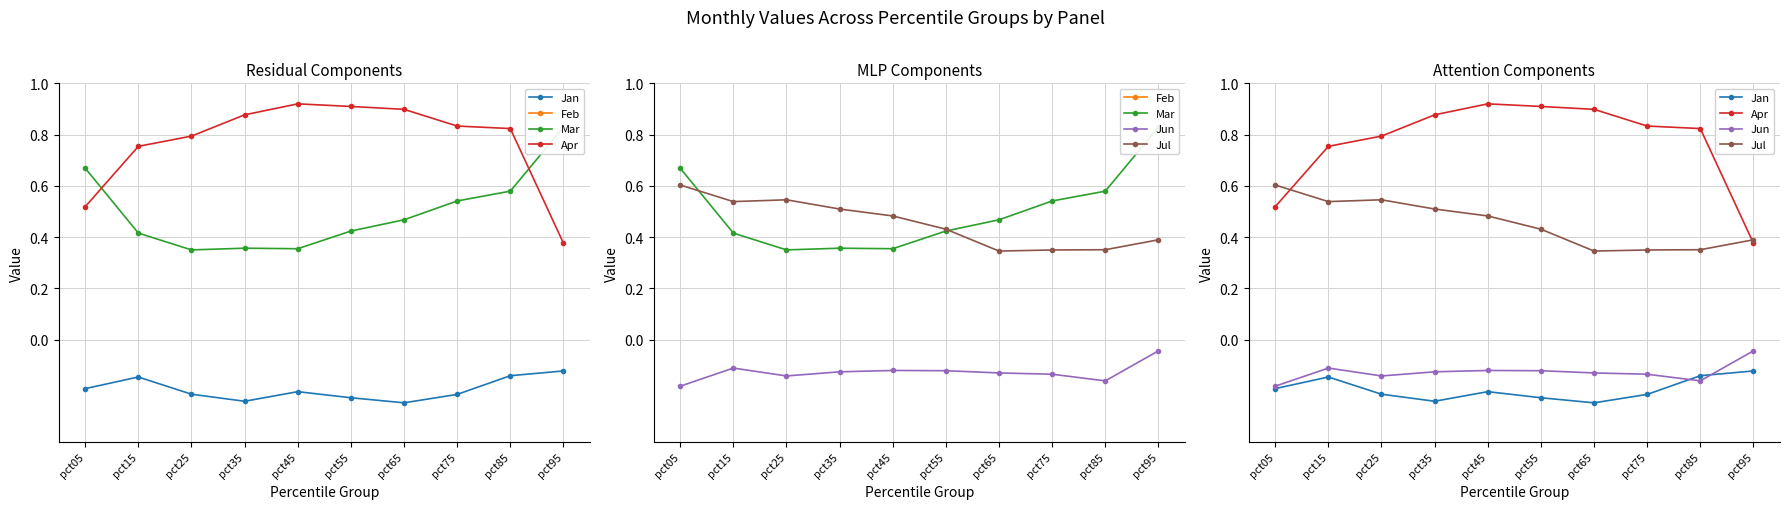

The value of Jul at pct45 is 0.8. True or false?

False